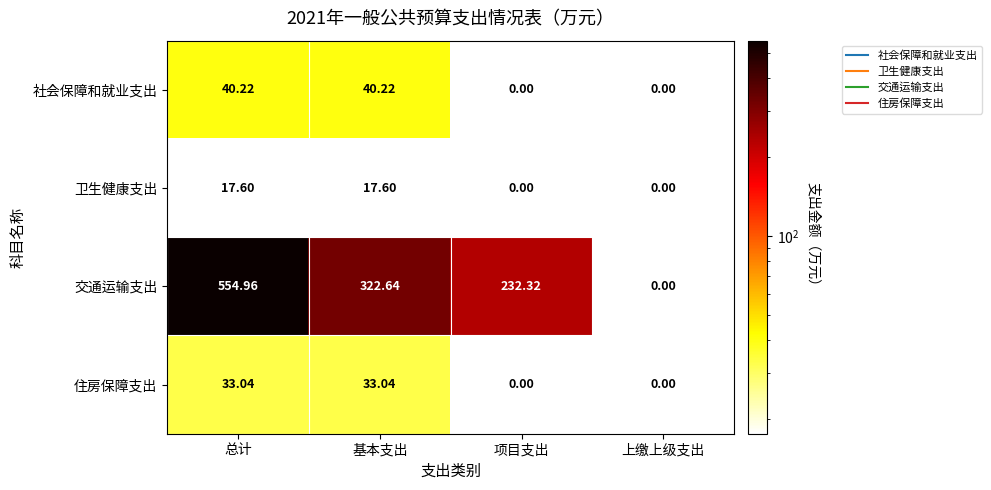

At how many categories does at least one series exceed 281?

2